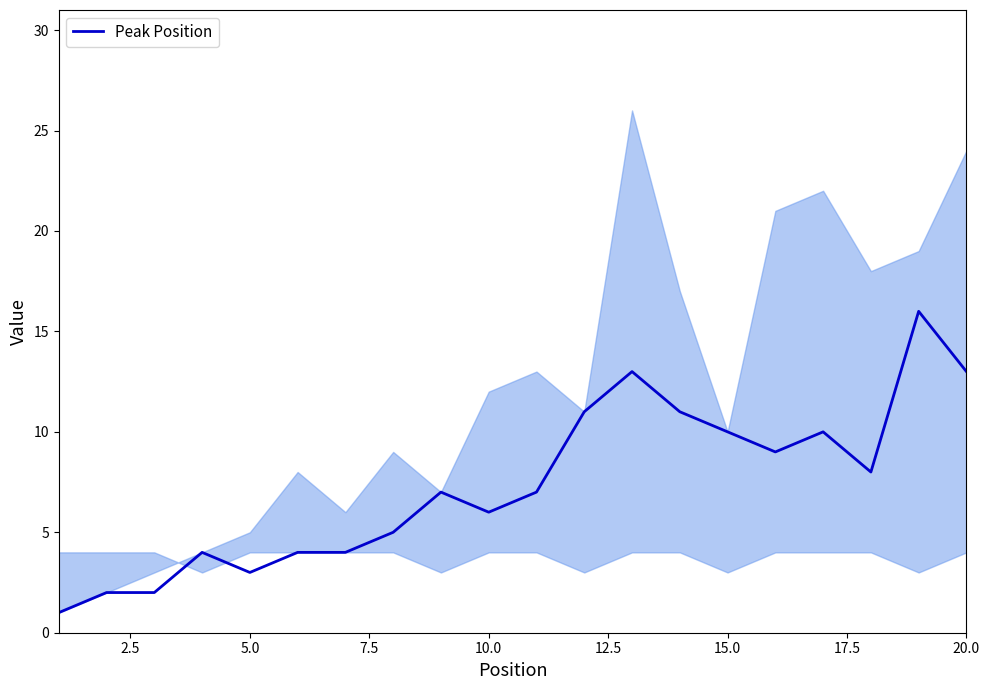

The value of Peak Position at 10.0 is 11. True or false?

False